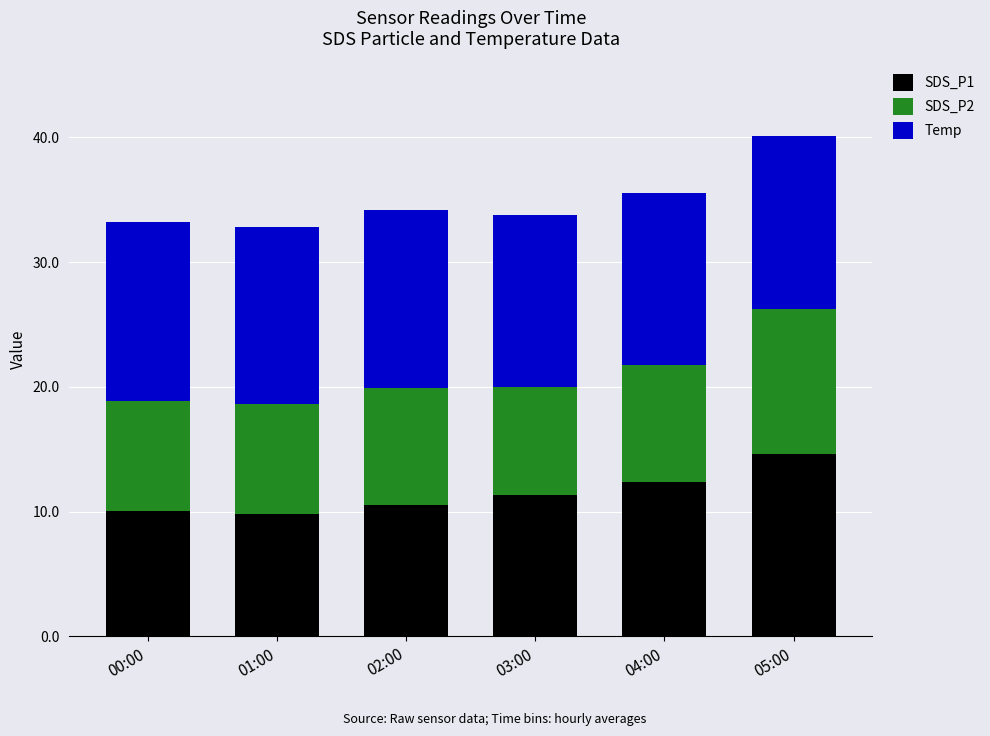

What is the difference between the SDS_P1 values at 04:00 and 03:00?

1.0